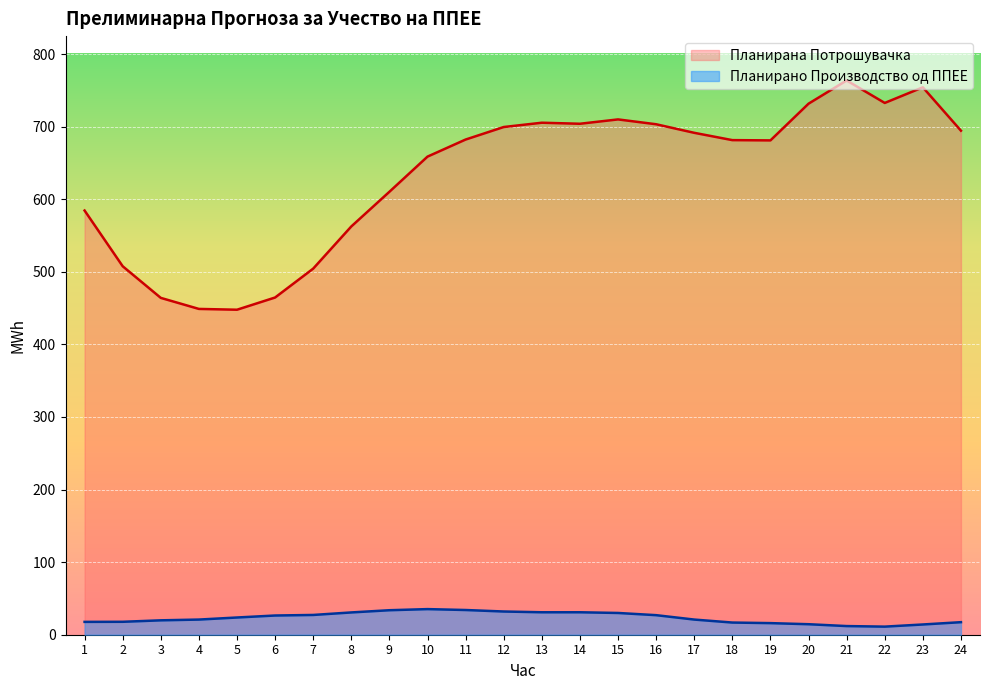

Which series has the largest range (max minus min)?

Планирана Потрошувачка